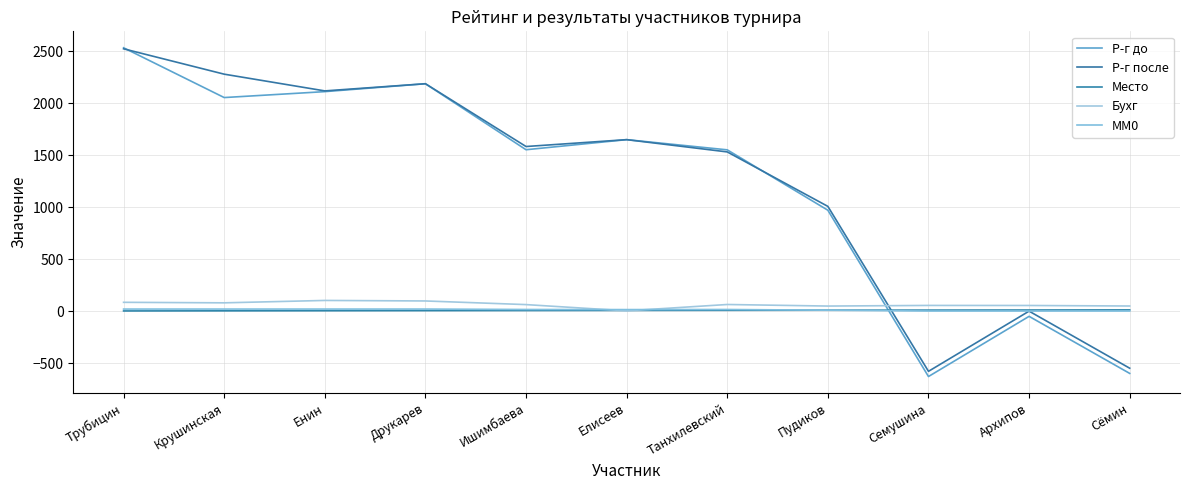

How many times do Р-г до and Бухг cross each other?

1